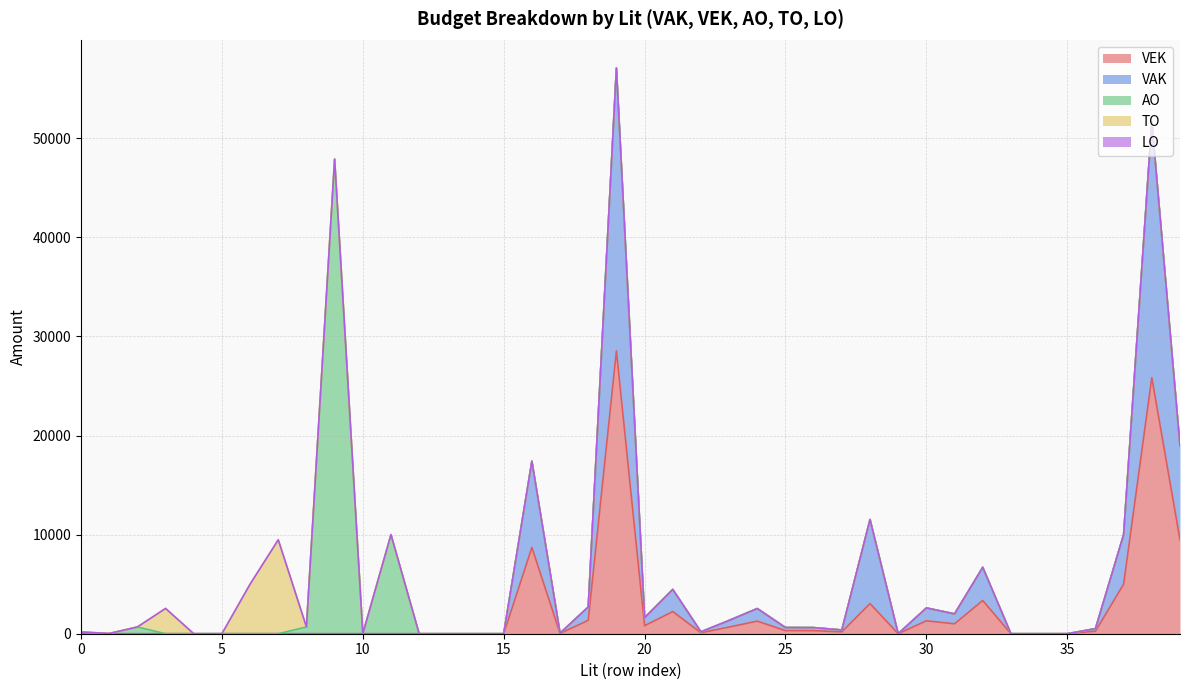

Where does the VAK series first go above 28?

3